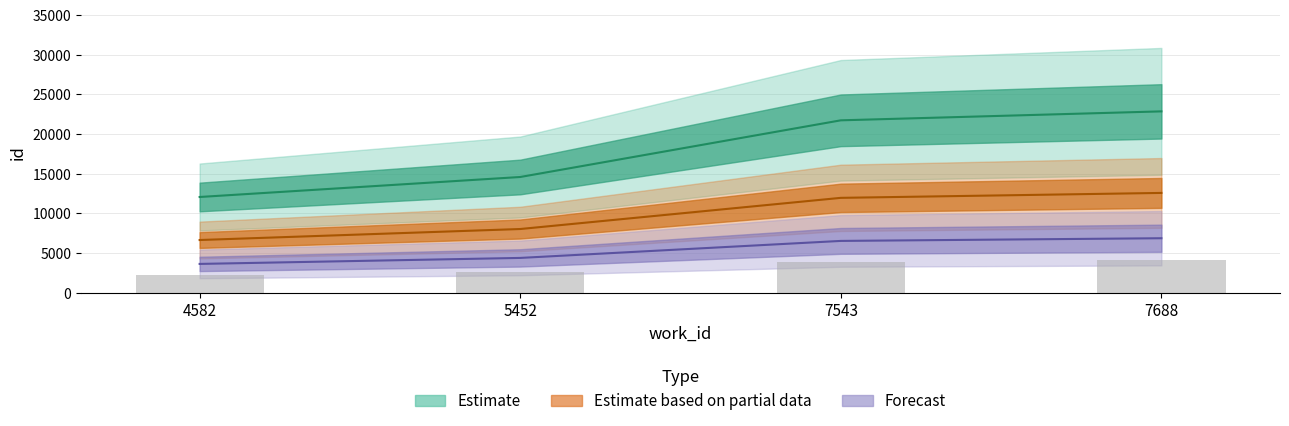

What is the maximum value for upper?

22847.0